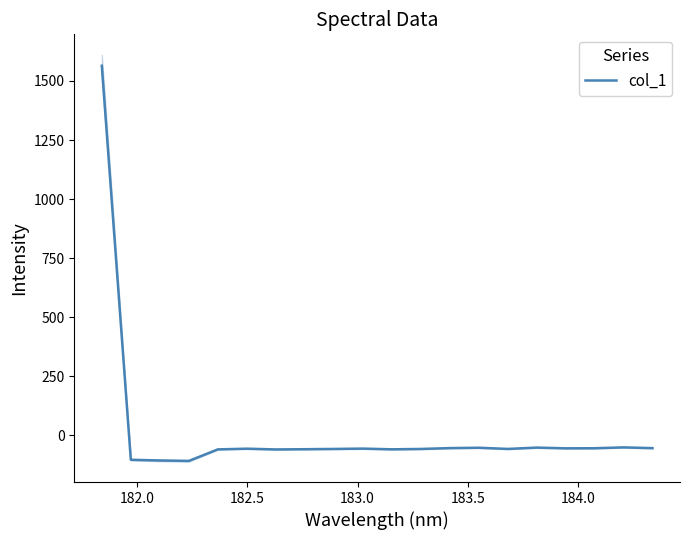

What is the minimum value for col_1?

-107.7